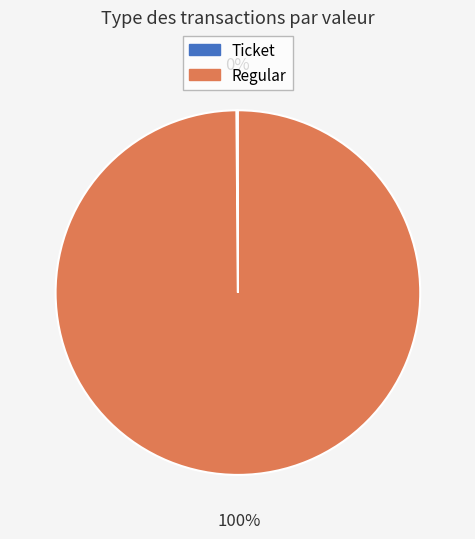

Is there a majority slice in this chart?

Yes